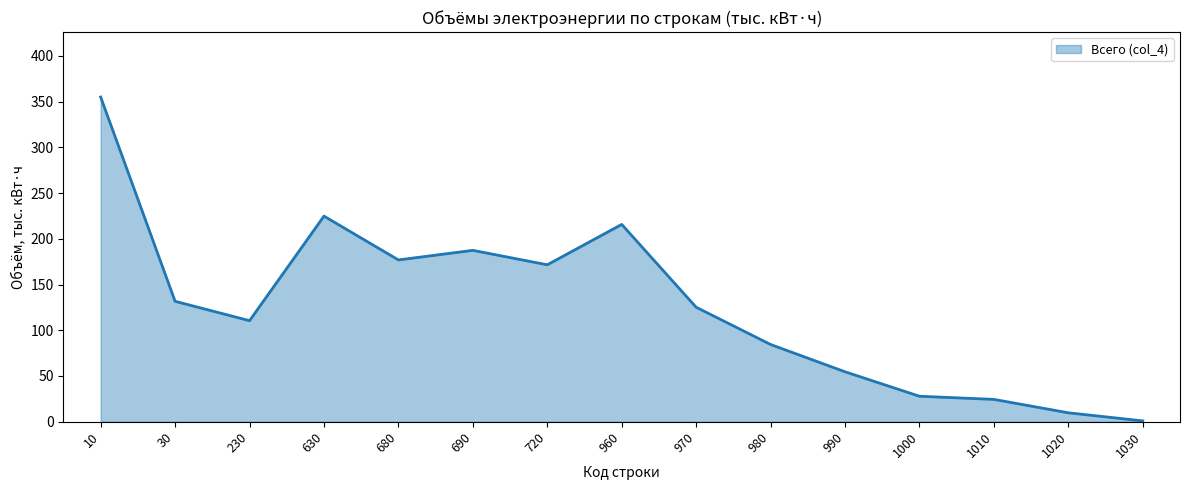

What is the average value?

126.7